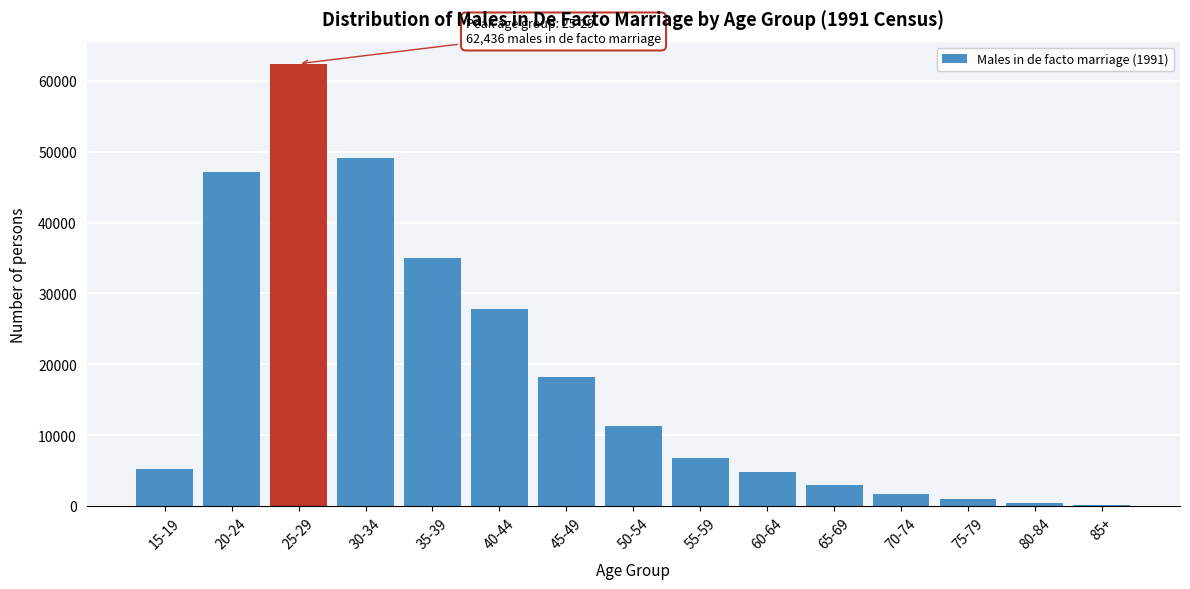

What is the sum of all values?

274066